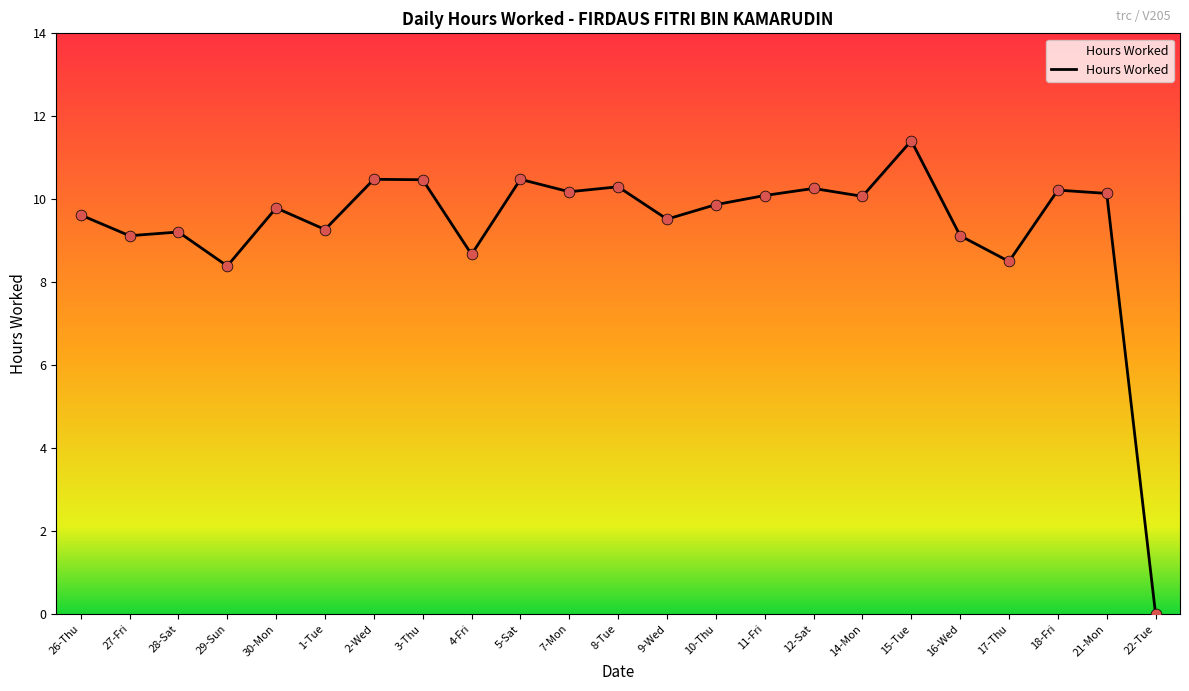

What is the change in value from 1-Tue to 21-Mon?

+0.9